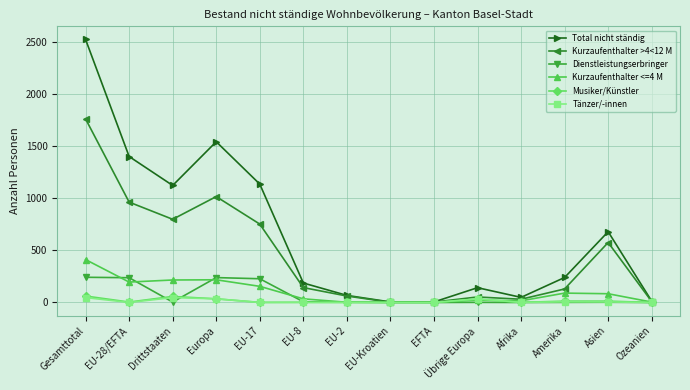

True or false: Tänzer/-innen has a value of 0 at EU-Kroatien.

True